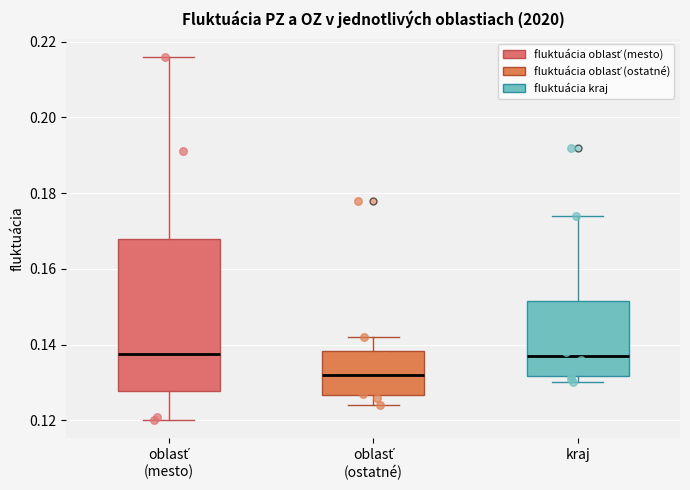

Where does the median line of the box for oblasť (mesto) sit on the y-axis? The values are not printed on the chart, so give them approximately, as read against the axis.

0.138